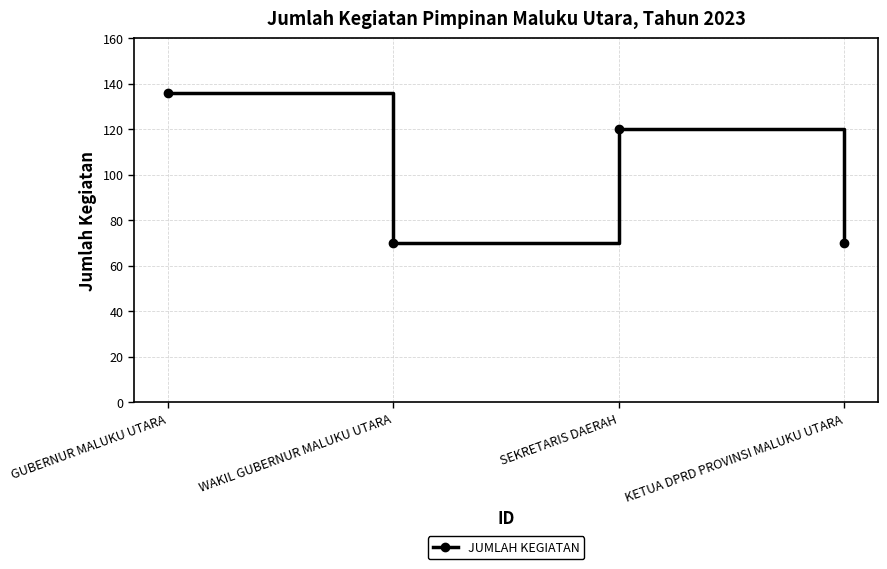

The chart shows a value of 95 at KETUA DPRD PROVINSI MALUKU UTARA. True or false?

False